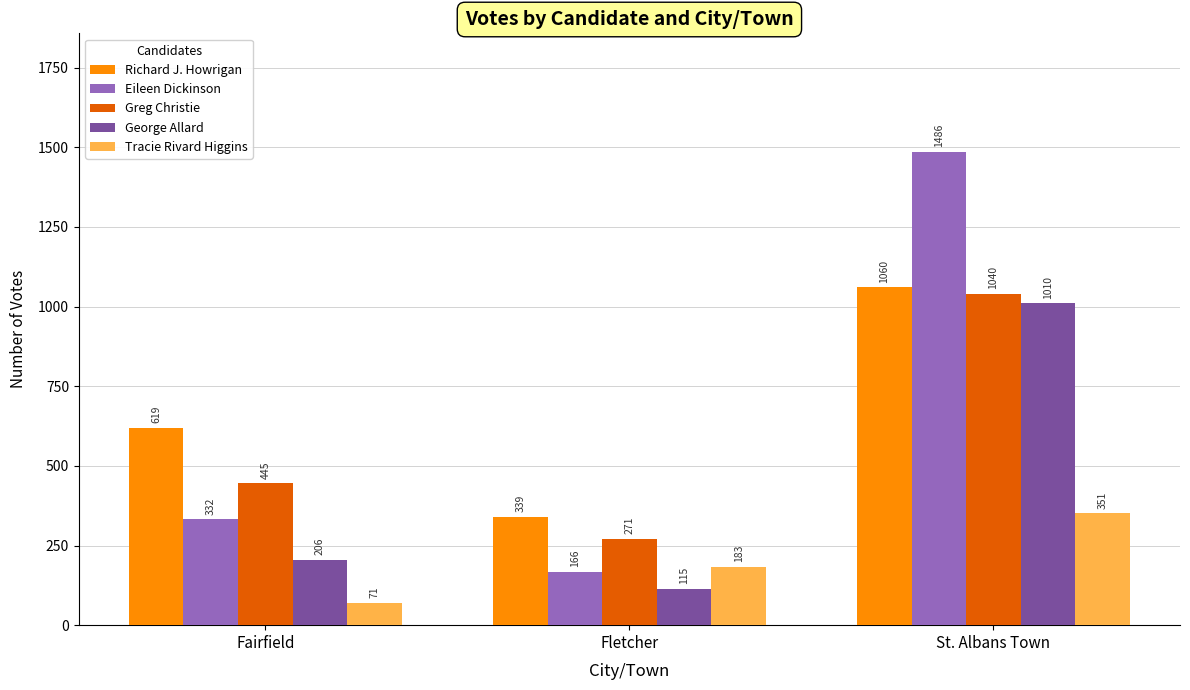

Rank the series at Fletcher from lowest to highest value.

George Allard, Eileen Dickinson, Tracie Rivard Higgins, Greg Christie, Richard J. Howrigan